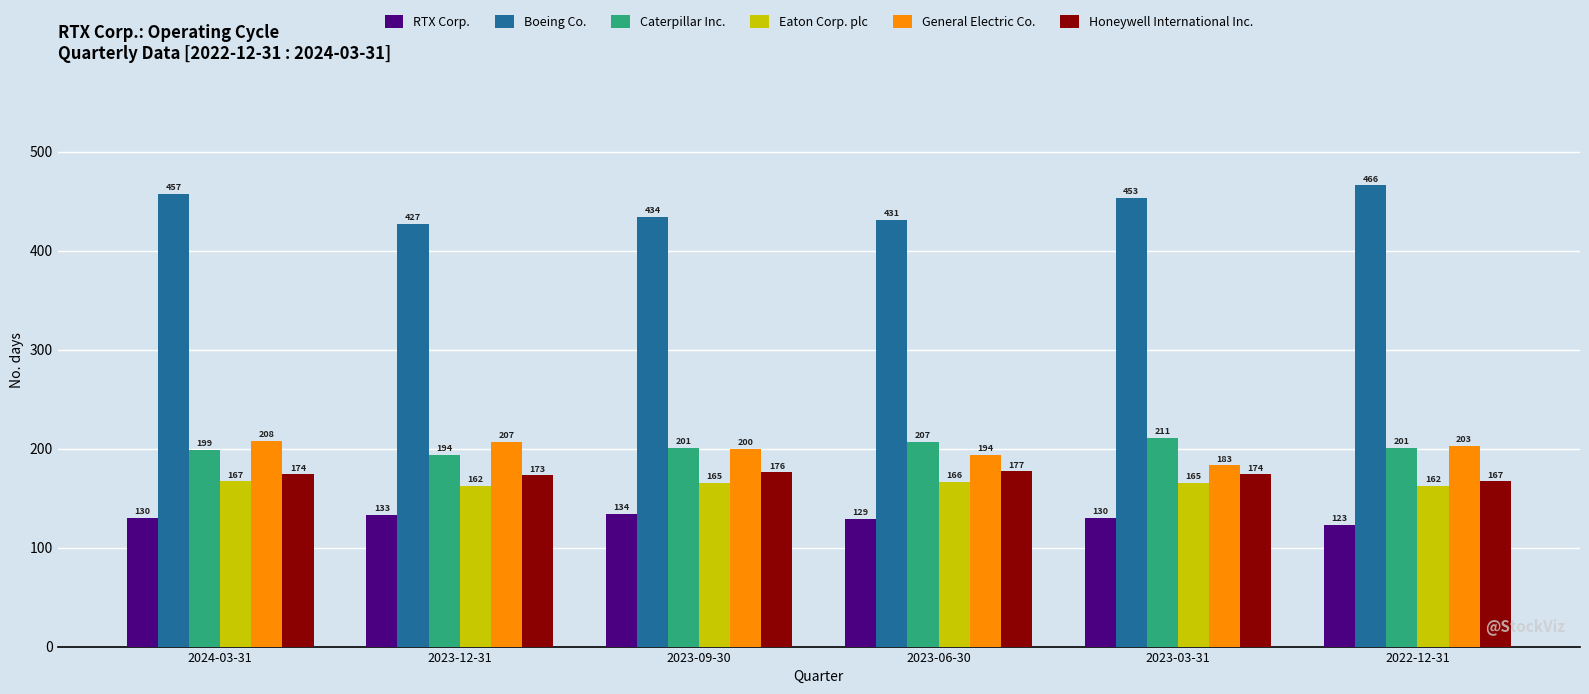

Reading right to left, extract all data points from this chart.

RTX Corp.: 2022-12-31=123	2023-03-31=130	2023-06-30=129	2023-09-30=134	2023-12-31=133	2024-03-31=130
Boeing Co.: 2022-12-31=466	2023-03-31=453	2023-06-30=431	2023-09-30=434	2023-12-31=427	2024-03-31=457
Caterpillar Inc.: 2022-12-31=201	2023-03-31=211	2023-06-30=207	2023-09-30=201	2023-12-31=194	2024-03-31=199
Eaton Corp. plc: 2022-12-31=162	2023-03-31=165	2023-06-30=166	2023-09-30=165	2023-12-31=162	2024-03-31=167
General Electric Co.: 2022-12-31=203	2023-03-31=183	2023-06-30=194	2023-09-30=200	2023-12-31=207	2024-03-31=208
Honeywell International Inc.: 2022-12-31=167	2023-03-31=174	2023-06-30=177	2023-09-30=176	2023-12-31=173	2024-03-31=174